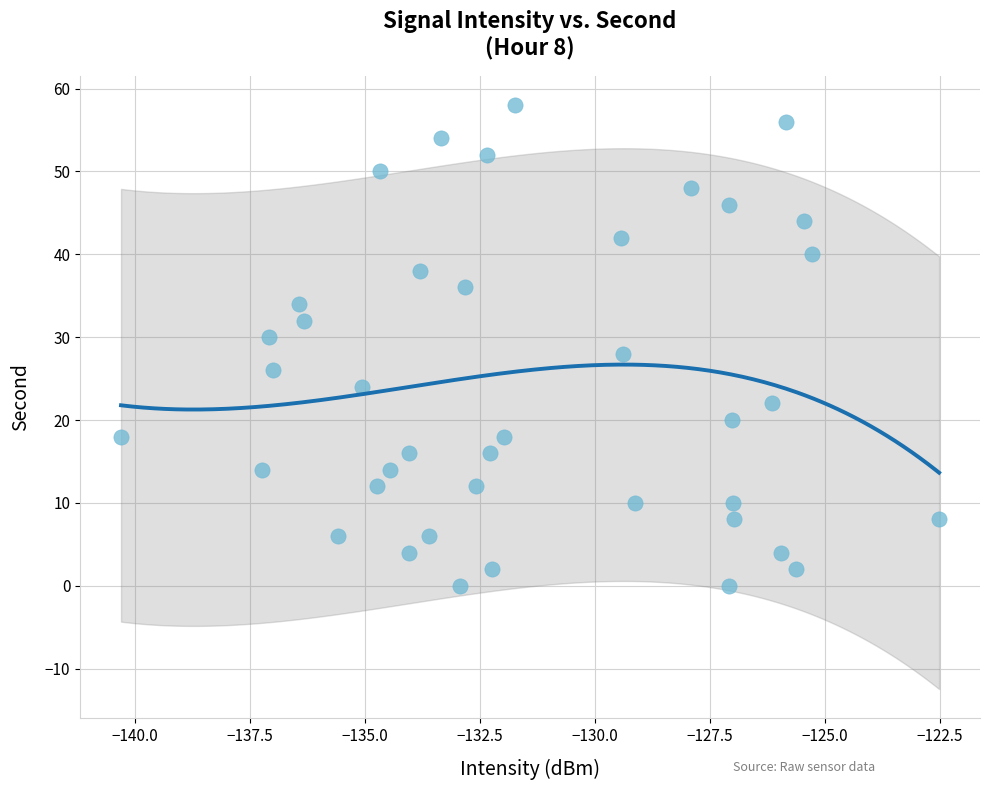

What is the range of Y values (max minus min)?

58